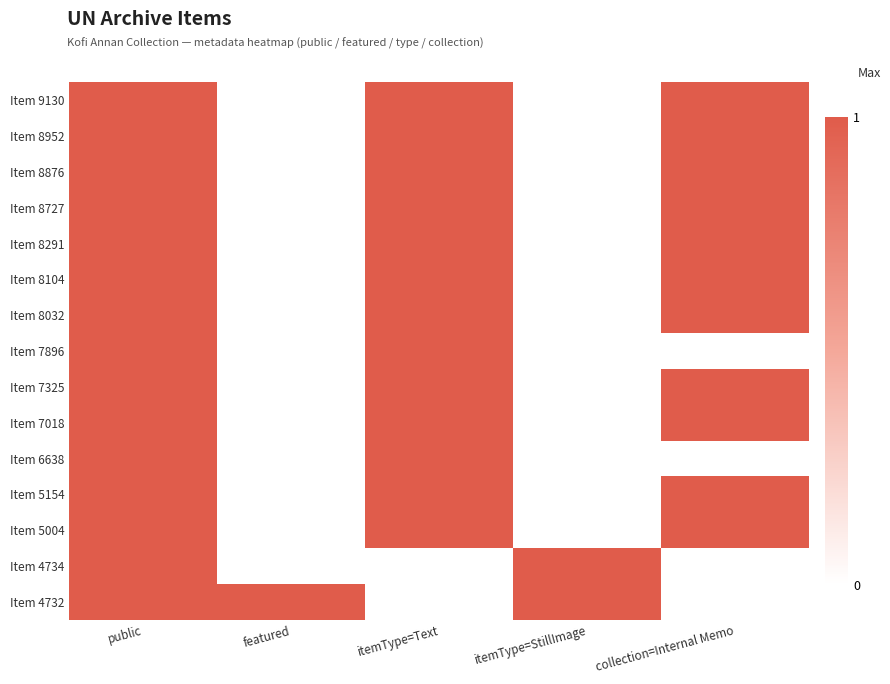

Rank the series at itemType=StillImage from highest to lowest value.

Item 4734, Item 4732, Item 9130, Item 8952, Item 8876, Item 8727, Item 8291, Item 8104, Item 8032, Item 7896, Item 7325, Item 7018, Item 6638, Item 5154, Item 5004